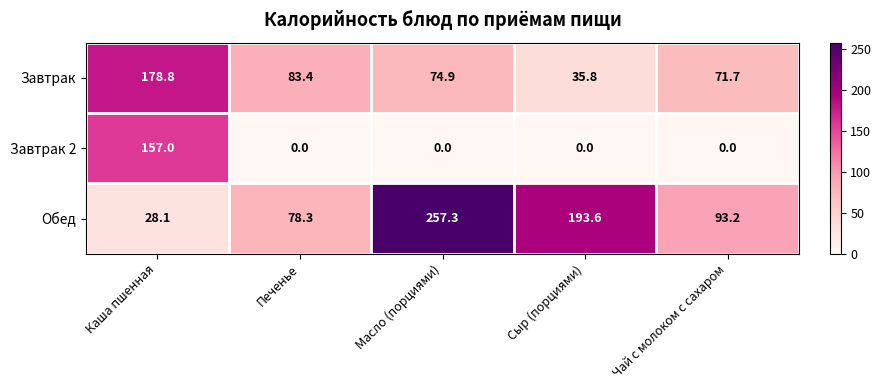

Which series has the largest total across all categories?

Обед